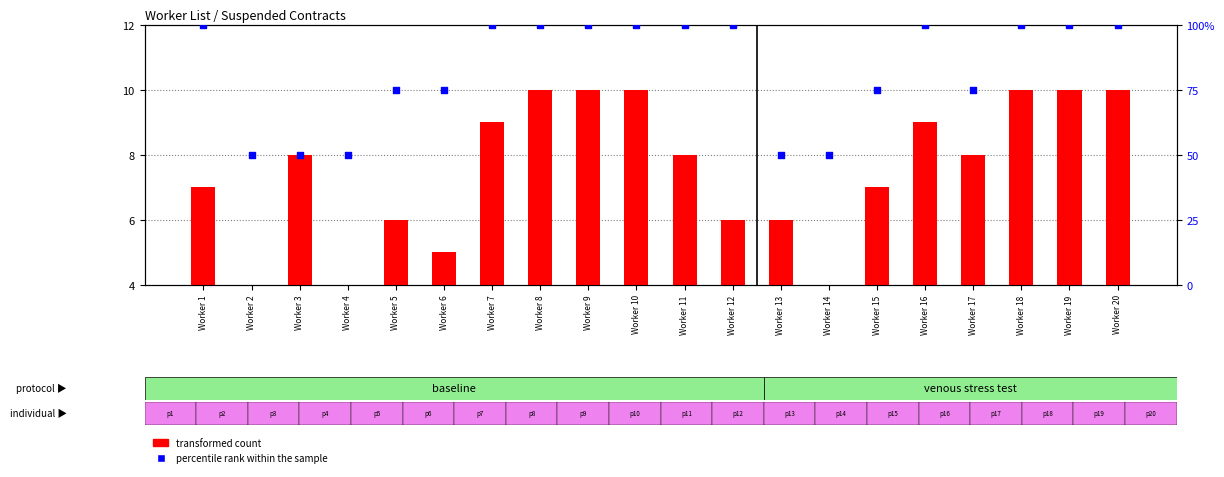

Is the value of transformed count at Worker 18 greater than the value of percentile rank within the sample at Worker 3?

No